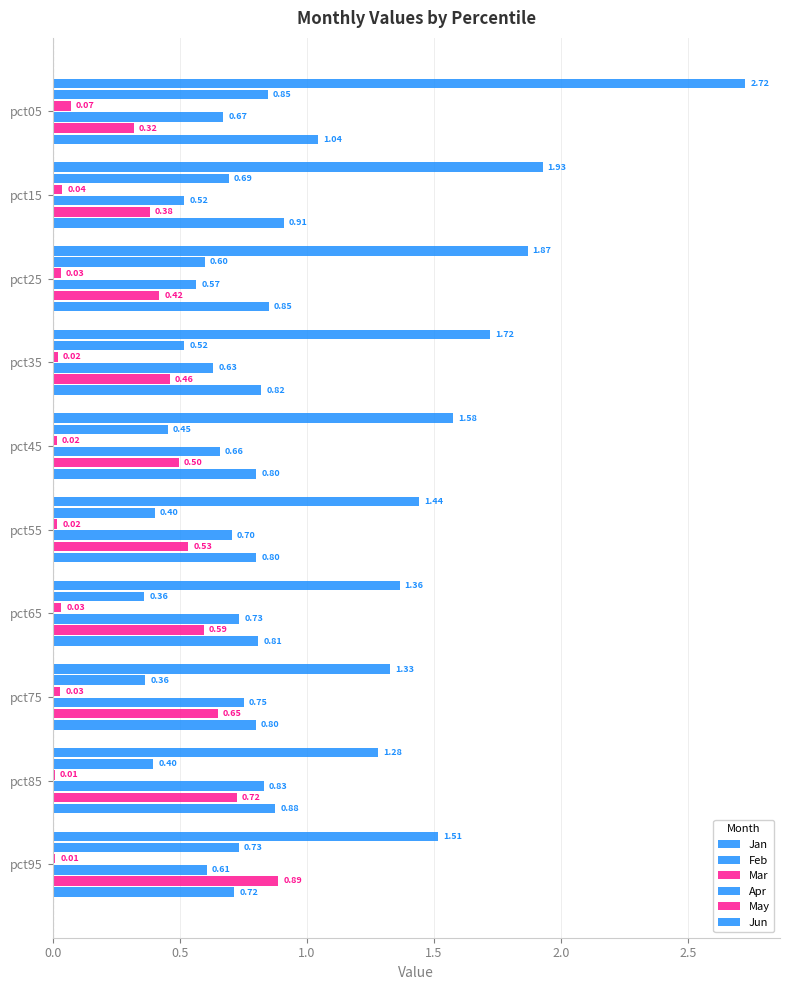

What is the difference between the maximum and minimum values in the Feb series?

0.5